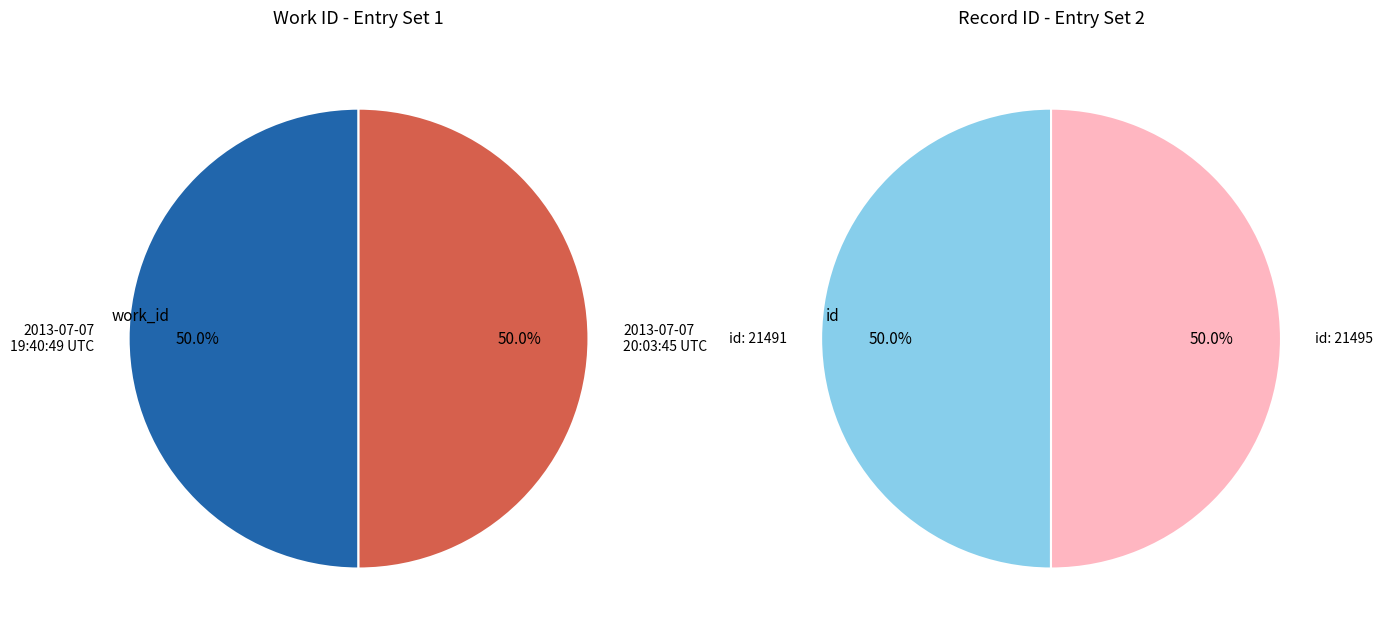

To the nearest percent, what is the combined percentage of 2013-07-07 19:40:49 UTC and 2013-07-07 20:03:45 UTC?

100%